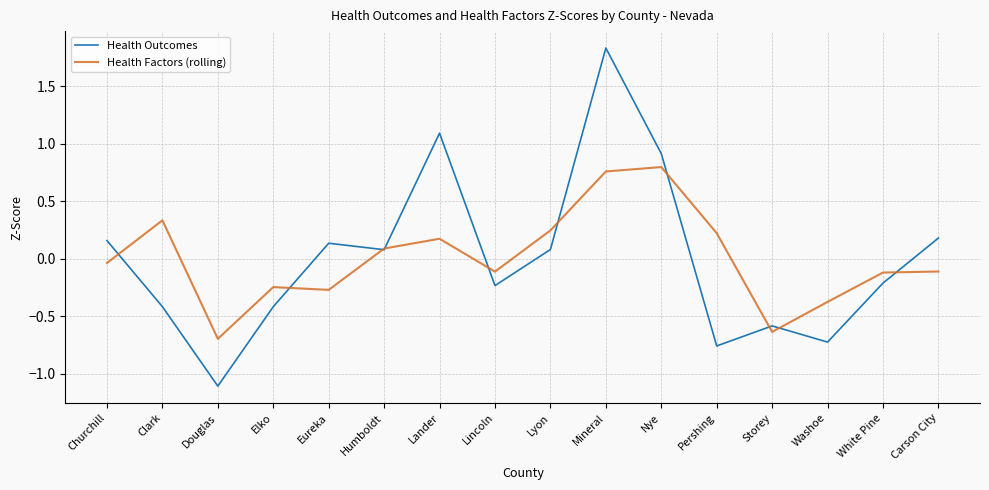

How many lines are shown in the chart?

2